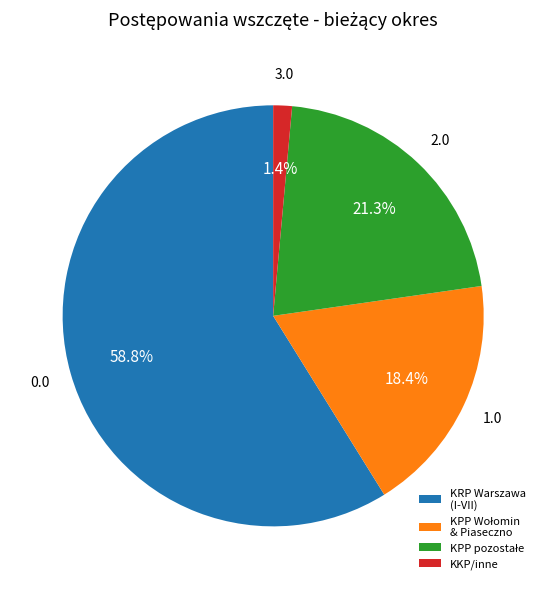

Which category has the biggest portion of the pie?

KRP Warszawa (I-VII)